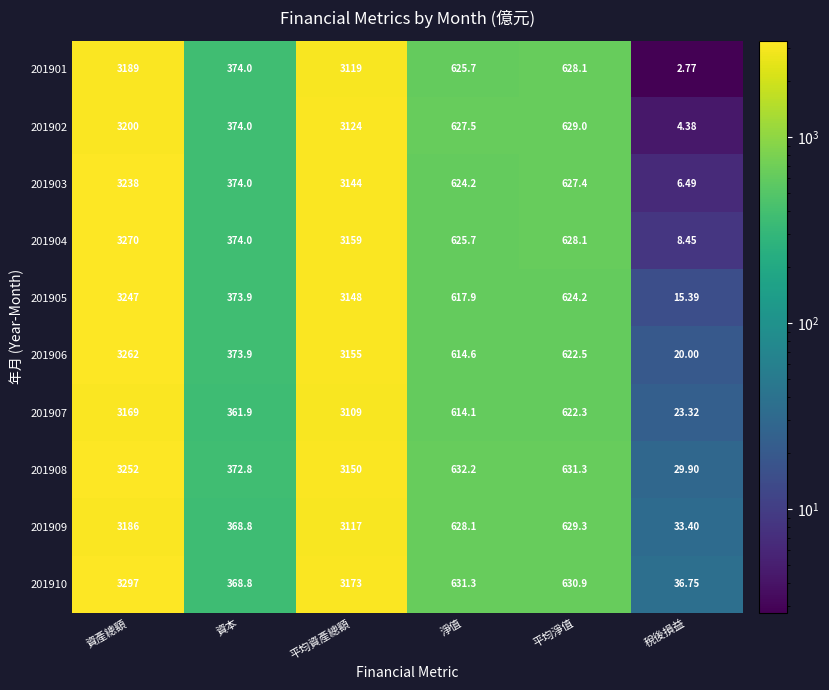

Is the value of 201901 at 稅後損益 greater than the value of 201902 at 資本?

No